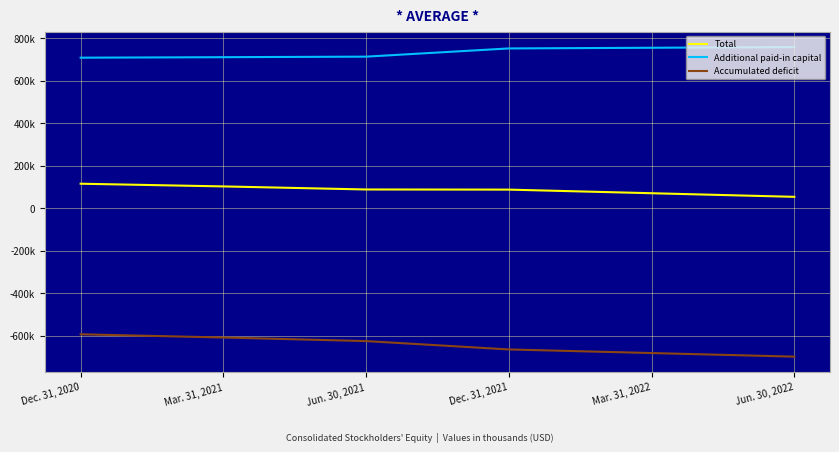

Which series changed the most between Dec. 31, 2021 and Jun. 30, 2022?

Total